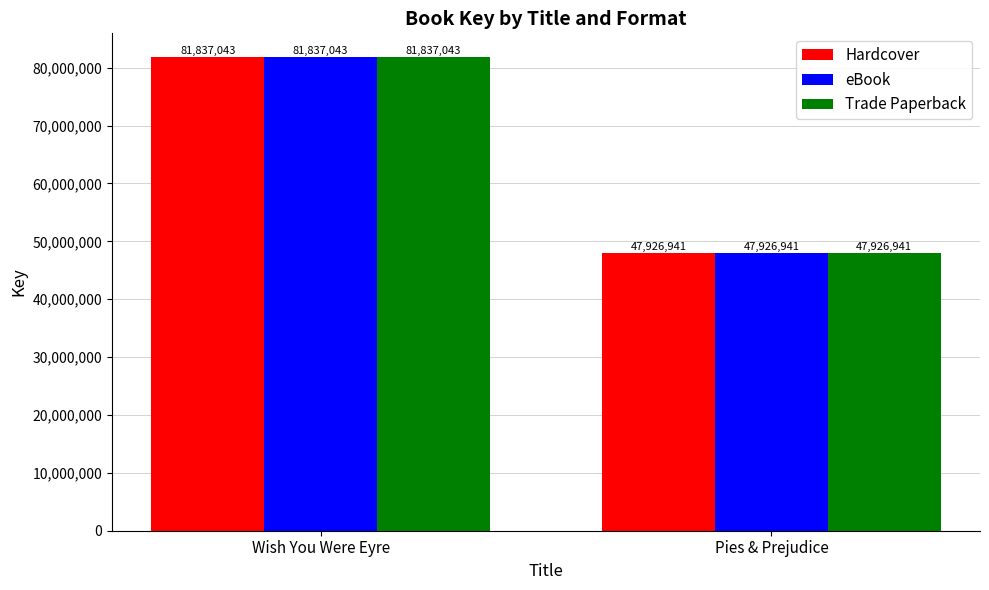

Reading right to left, transcribe all the data shown in this chart.

Hardcover: 47926941	81837043
eBook: 47926941	81837043
Trade Paperback: 47926941	81837043